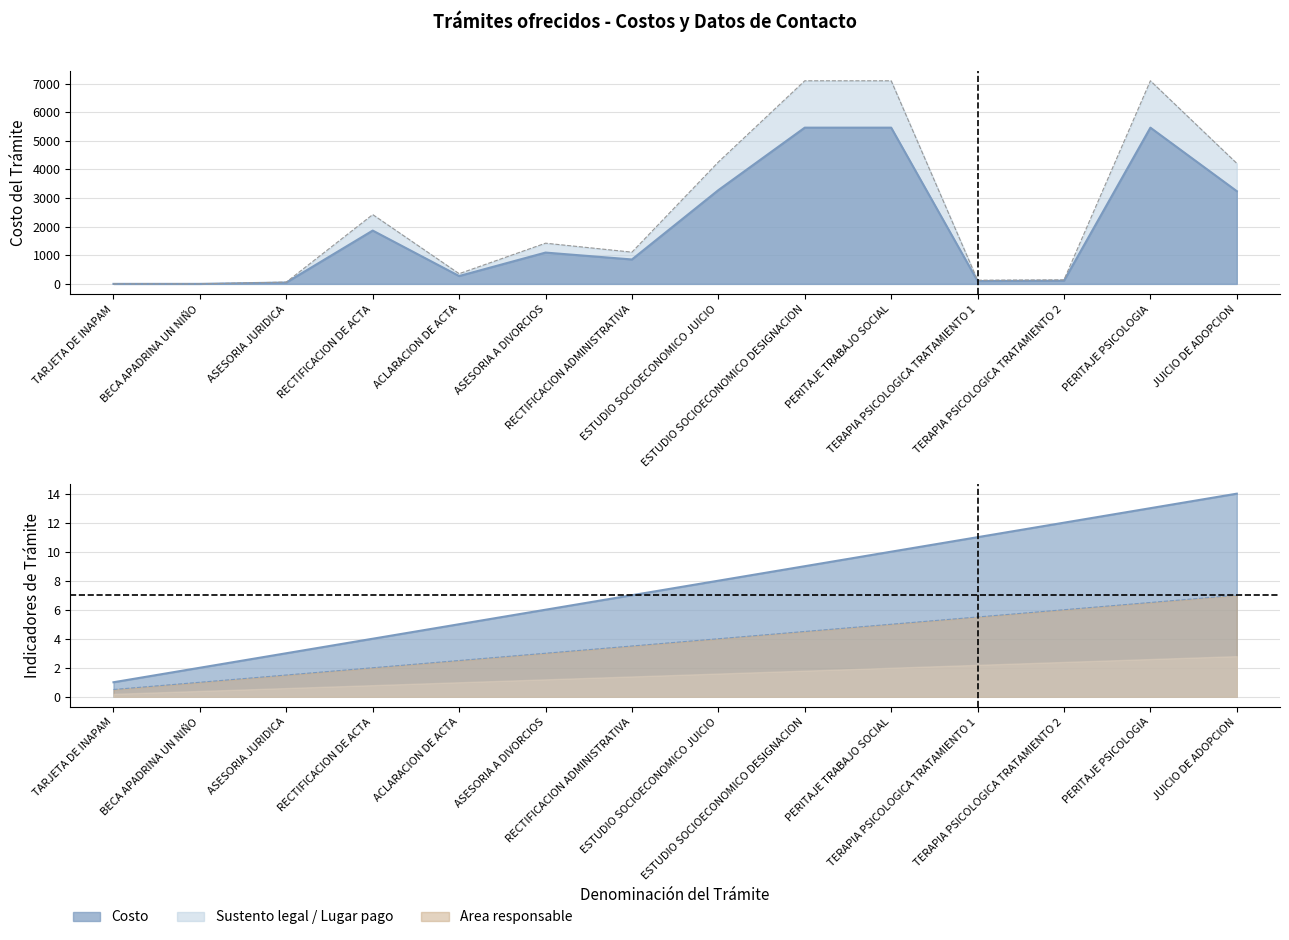

What is the label of the 13th point from the right?

BECA APADRINA UN NIÑO